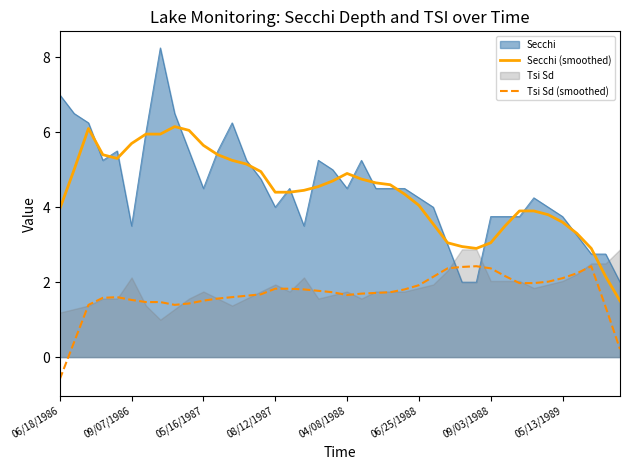

True or false: Tsi Sd (smoothed) and Secchi intersect in this chart.

True